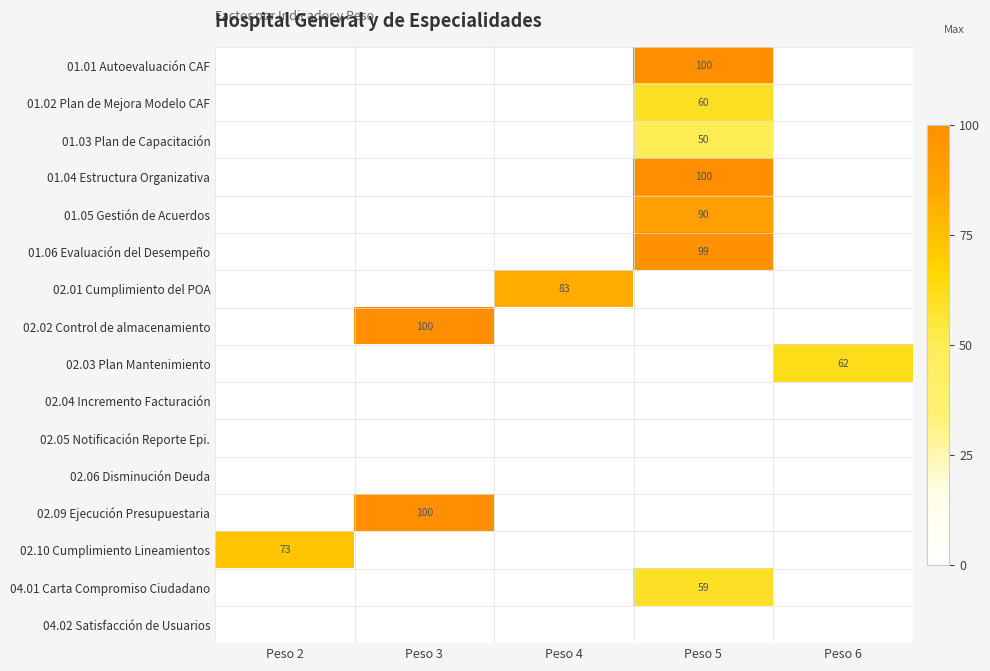

Is it true that 01.01 Autoevaluación CAF equals 151 at Peso 5?

False